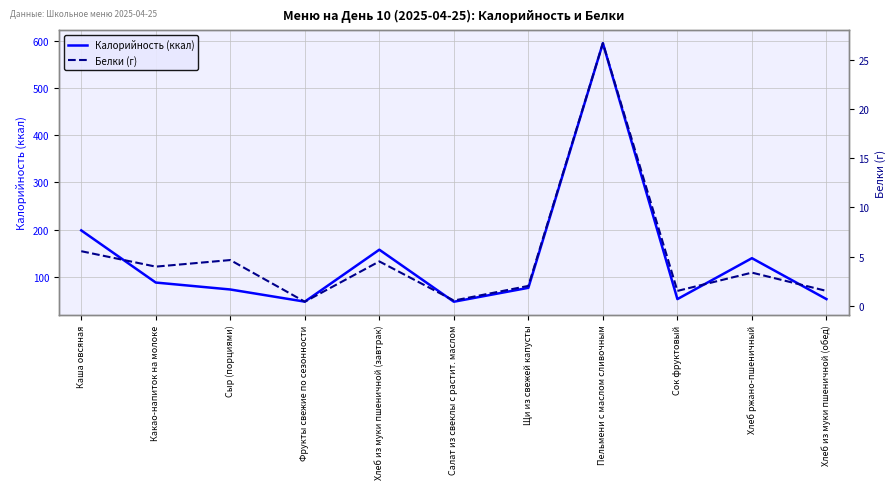

Reading left to right, list all the values displayed in this chart.

Калорийность (ккал): 198.2	87.5	72.8	47.0	157.2	46.8	76.3	595.3	52.4	139.2	52.4
Белки (г): 5.5	4.0	4.6	0.4	4.5	0.5	2.0	26.7	1.5	3.4	1.5